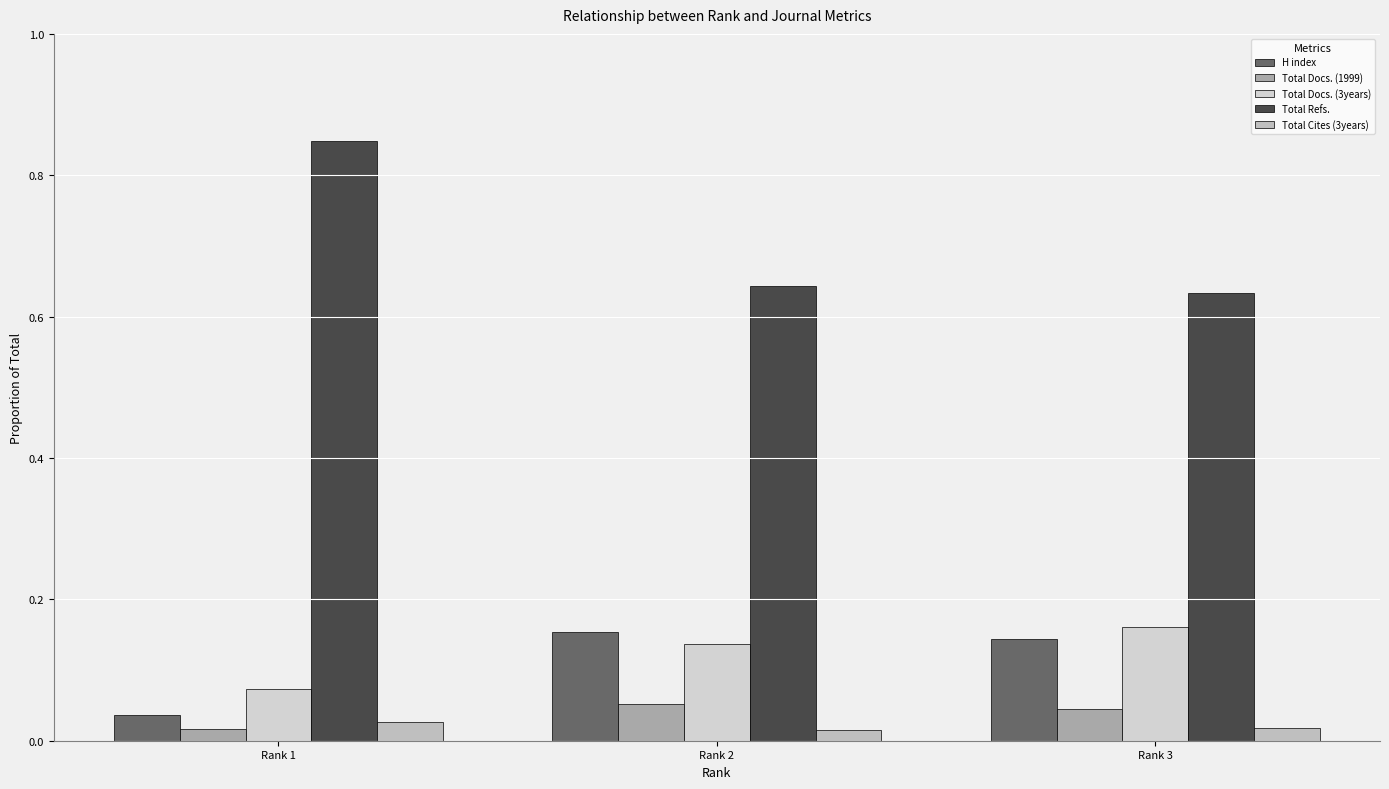

Which series has the widest spread of values?

Total Refs.